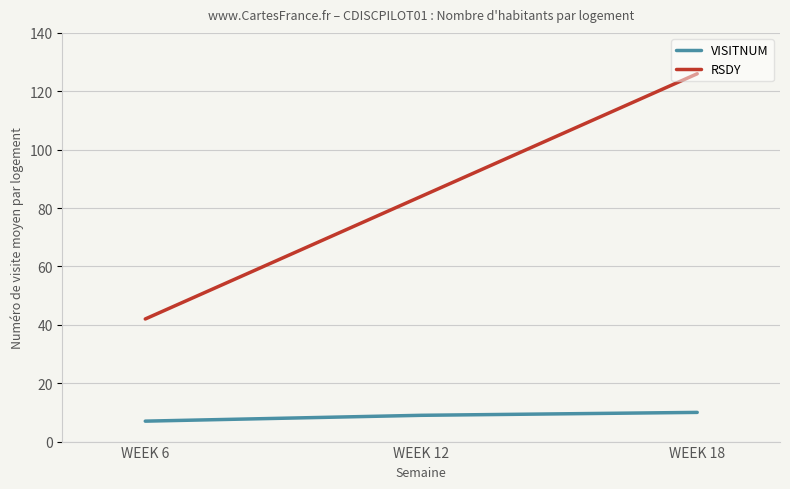

Reading left to right, transcribe all the data shown in this chart.

VISITNUM: 7	9	10
RSDY: 42	84	126